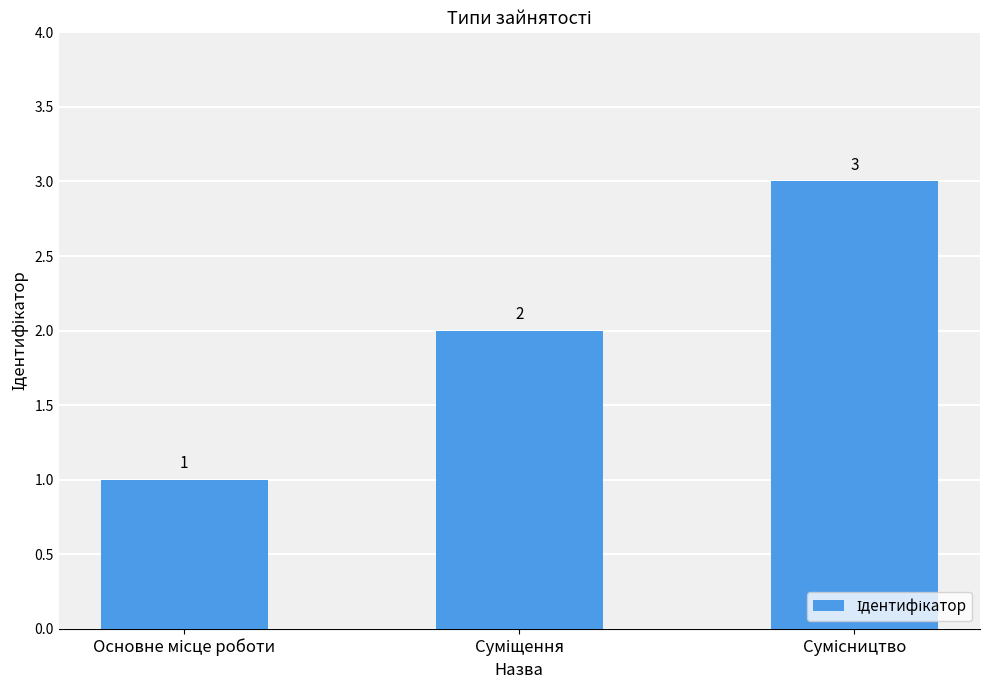

How many values are between 1 and 3?

3